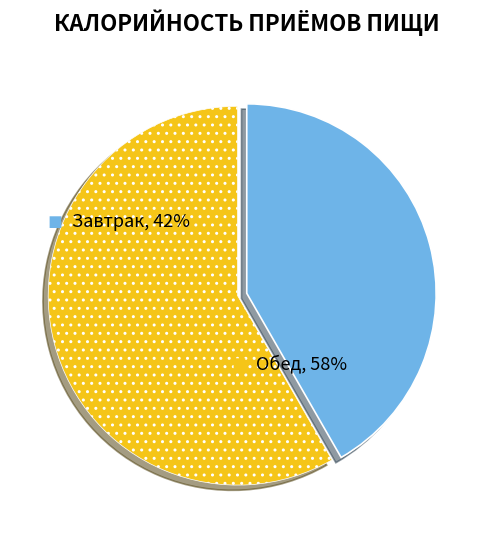

Is there a majority slice in this chart?

Yes